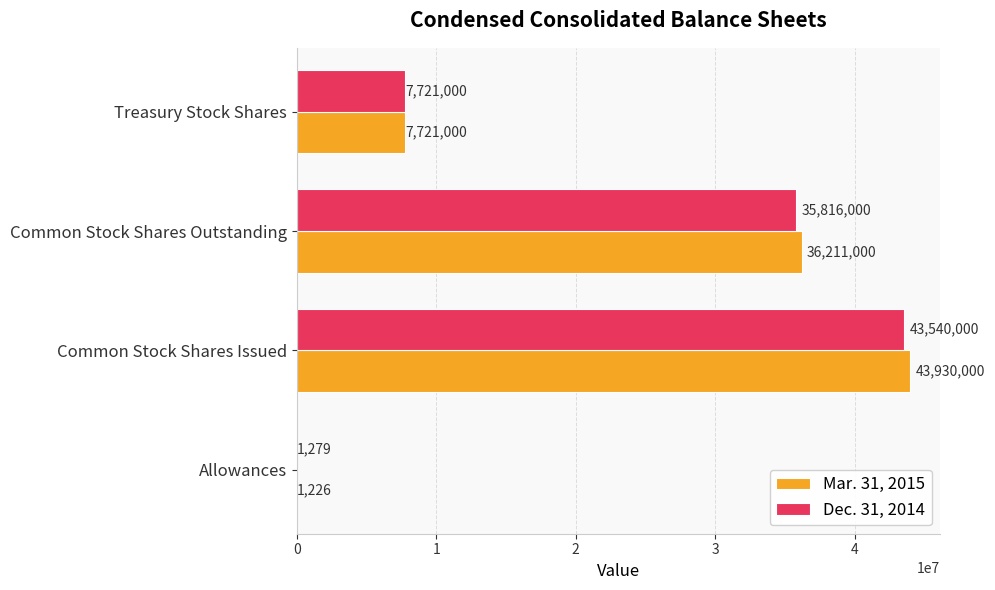

What is the sum of the Mar. 31, 2015 values at Allowances and Treasury Stock Shares?

7722226